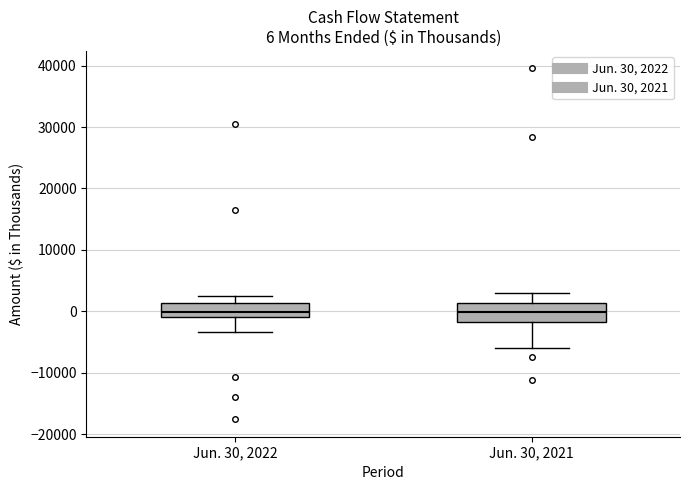

Comparing the boxes themselves (not the whiskers), which one is the tallest?

Jun. 30, 2021